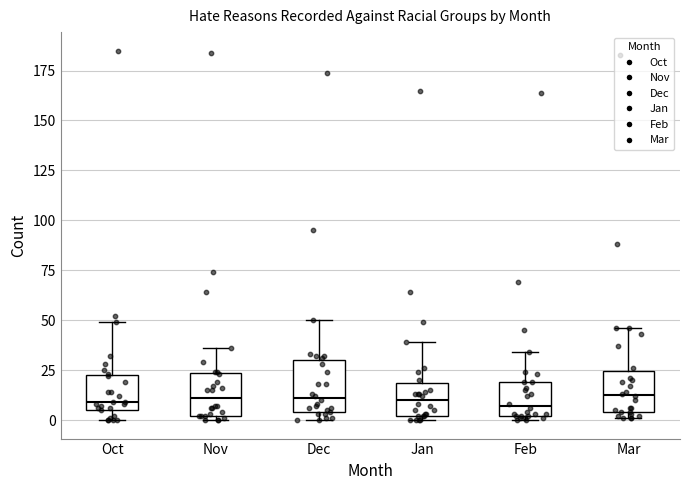

Reading left to right, transcribe this box plot: for each box, give where its median line is, the range the box spans, and where its two whiskers end, as read against the y-axis. The values are not printed on the chart, so give them approximately, as read against the axis.

Oct: median 10, box 5 to 25, whiskers 0 to 50
Nov: median 10, box 0 to 25, whiskers 0 (just below the box's lower edge) to 35
Dec: median 10, box 5 to 30, whiskers 0 to 50
Jan: median 10, box 0 to 20, whiskers 0 (just below the box's lower edge) to 40
Feb: median 5, box 0 to 20, whiskers 0 (just below the box's lower edge) to 35
Mar: median 15, box 5 to 25, whiskers 0 to 45